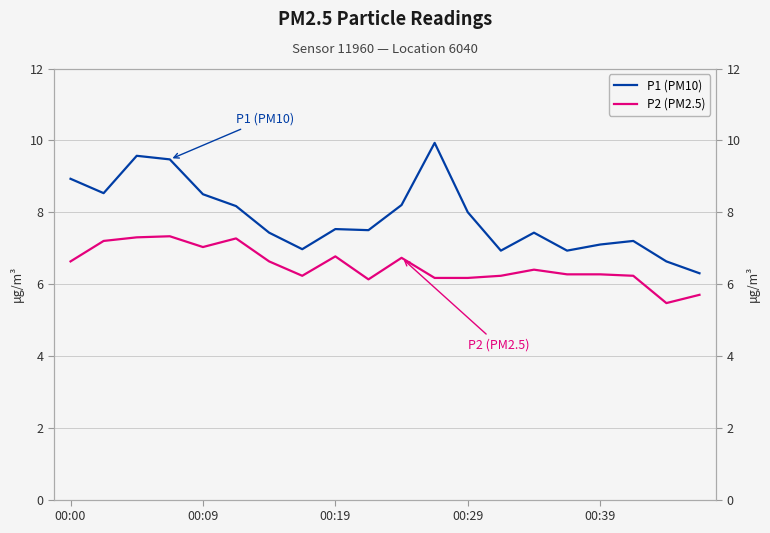

What is the difference between the P1 (PM10) values at 8 and 00:19?

2.0